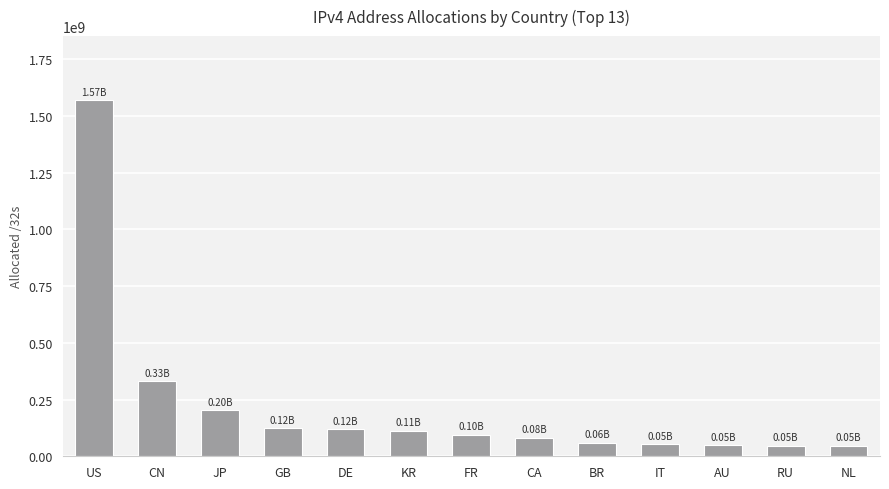

At which label is the value closest to 806973376?

CN